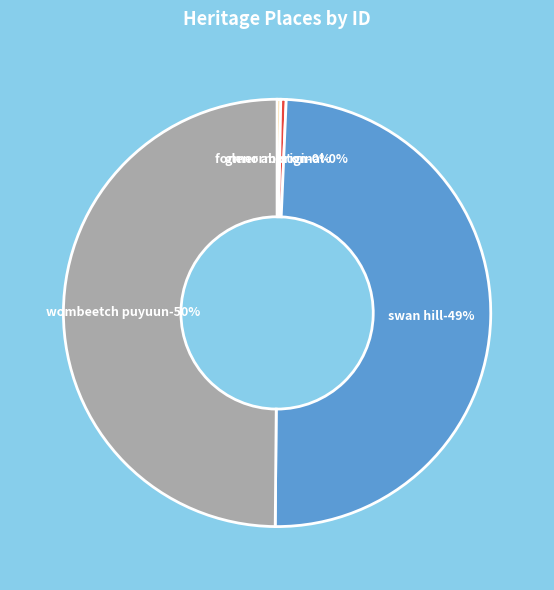

To the nearest percent, what is the difference between the largest and smallest slice percentages?

50%